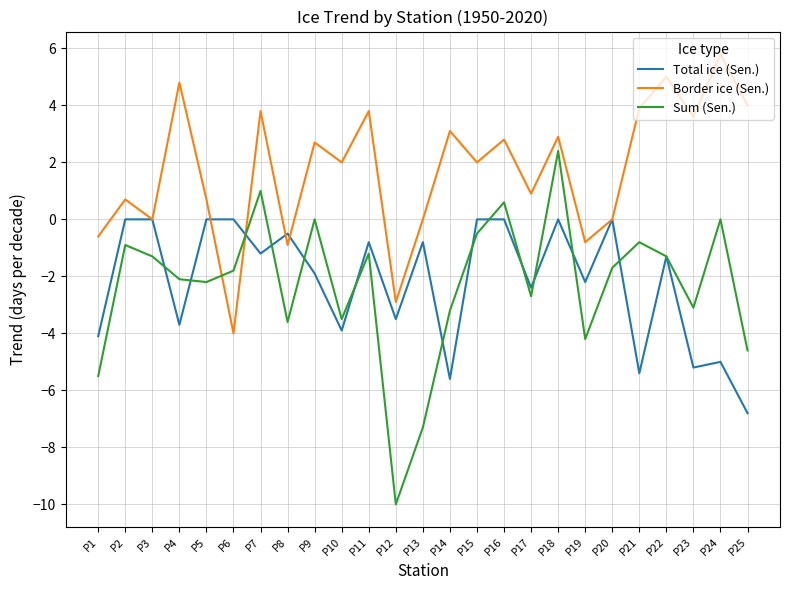

Between which two adjacent categories do Sum (Sen.) and Border ice (Sen.) first intersect?

P5 and P6